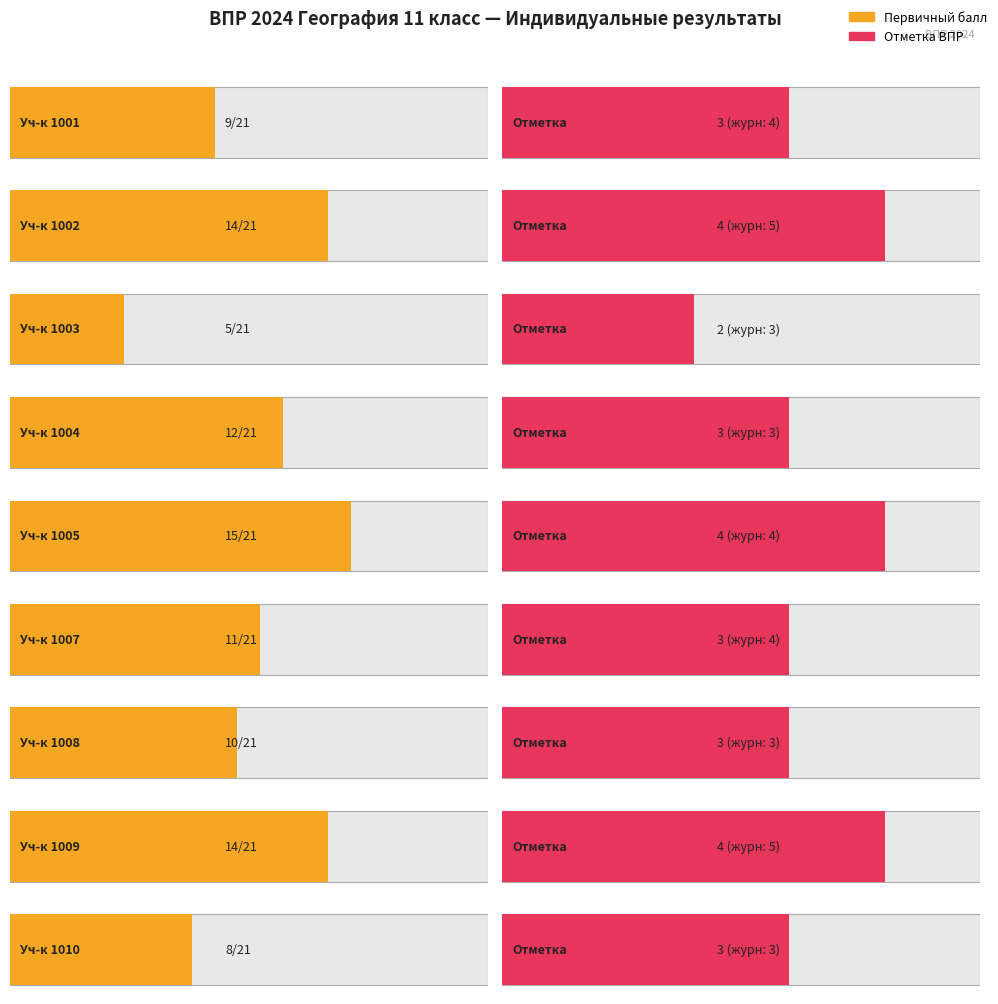

What is the difference between the maximum and minimum values in the Отметка по журналу series?

2